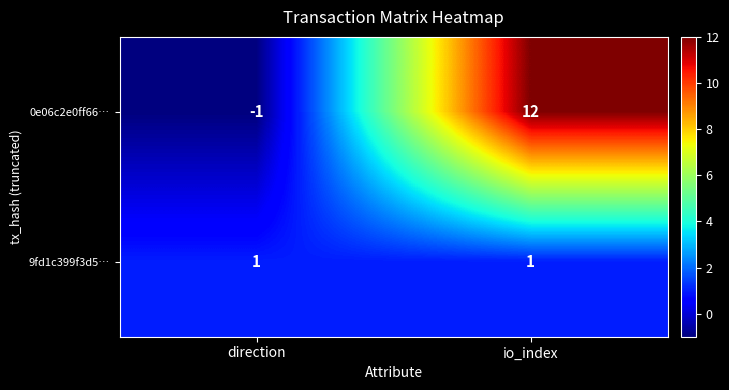

The 9fd1c399f3d5… series shows 0 at io_index. True or false?

False